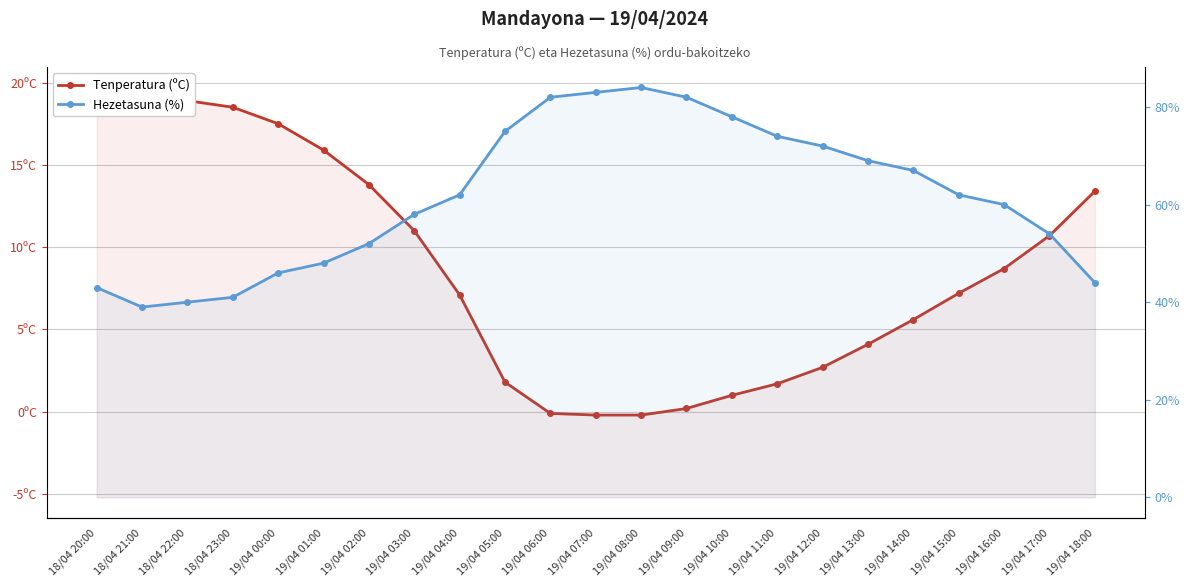

What is the difference between the Tenperatura (ºC) values at 19/04 06:00 and 19/04 13:00?

4.2